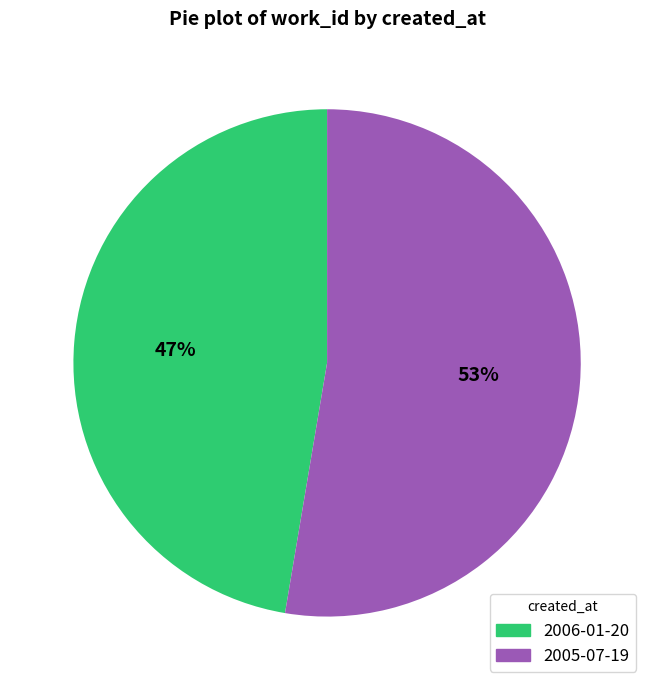

Do 2005-07-19 and 2006-01-20 together represent more than half of the pie?

Yes